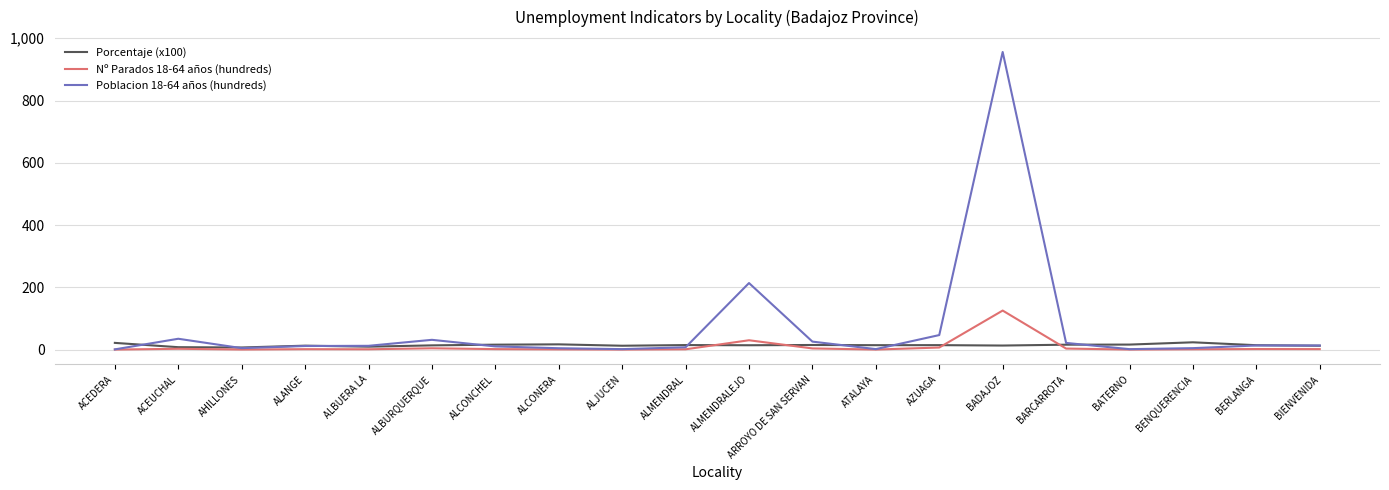

Which series has the largest total across all categories?

Poblacion 18-64 años (hundreds)